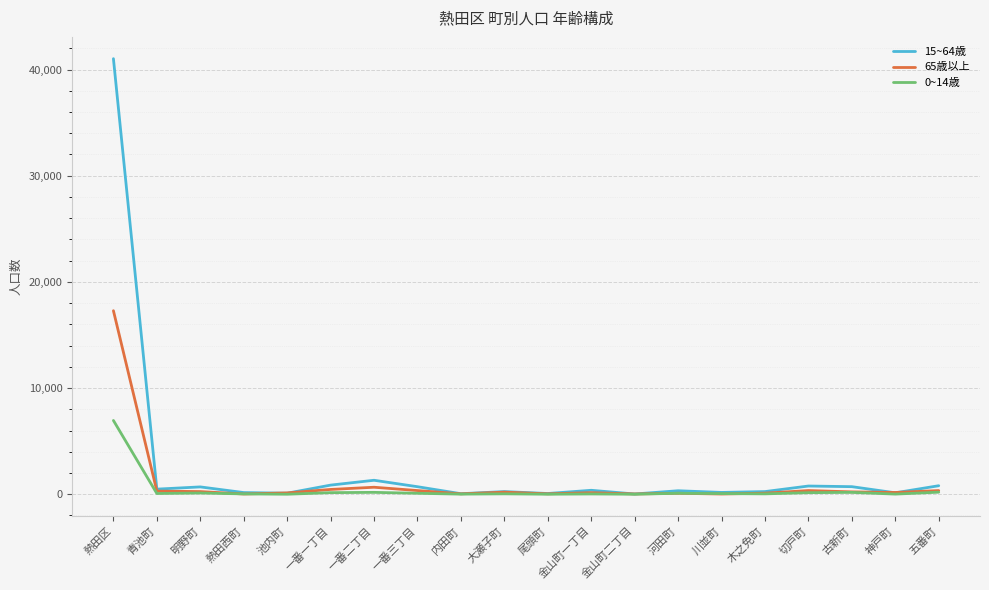

Which category has the highest value in the 0~14歳 series?

熱田区